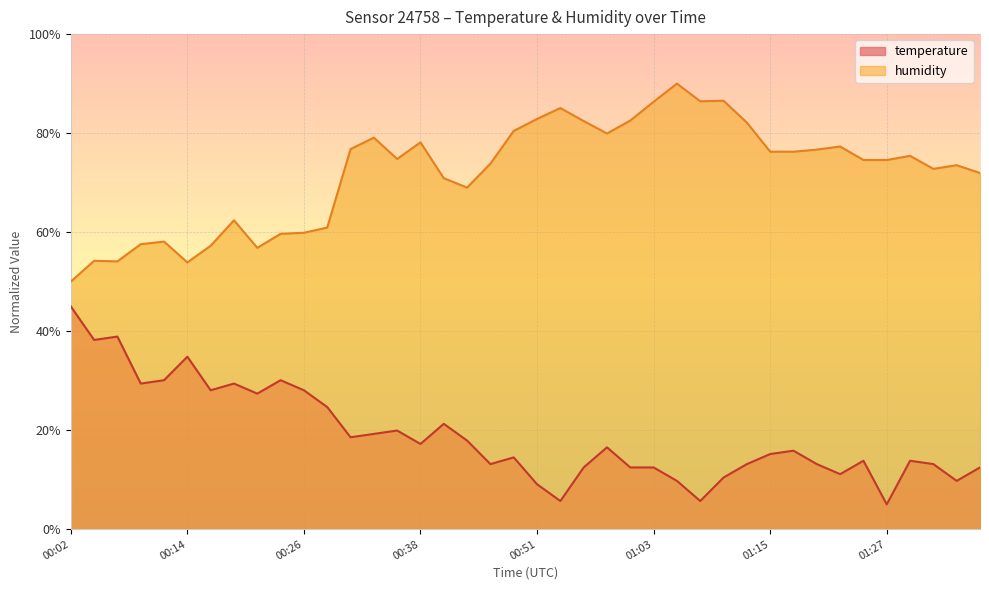

Where does the temperature series first go above 15?

00:02